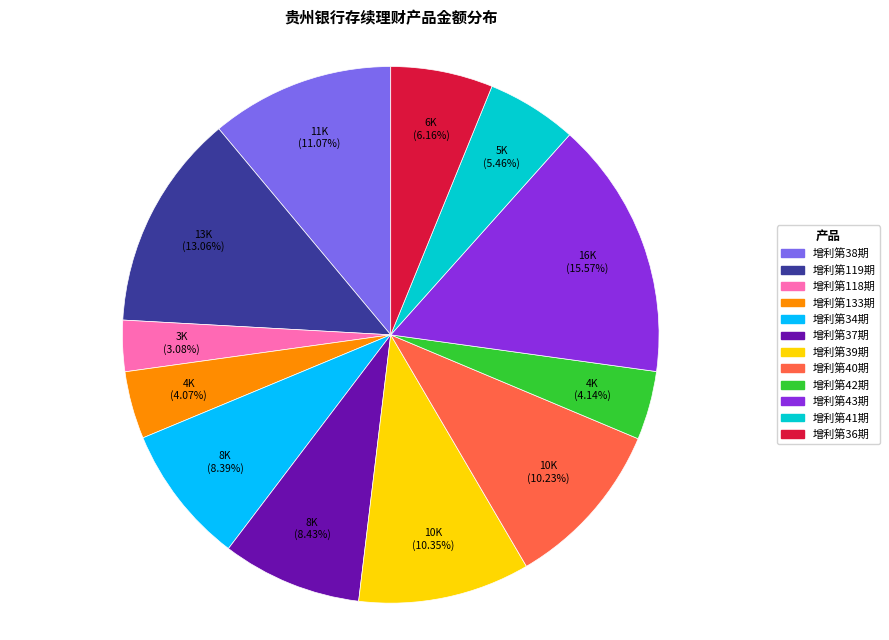

Is there a majority slice in this chart?

No